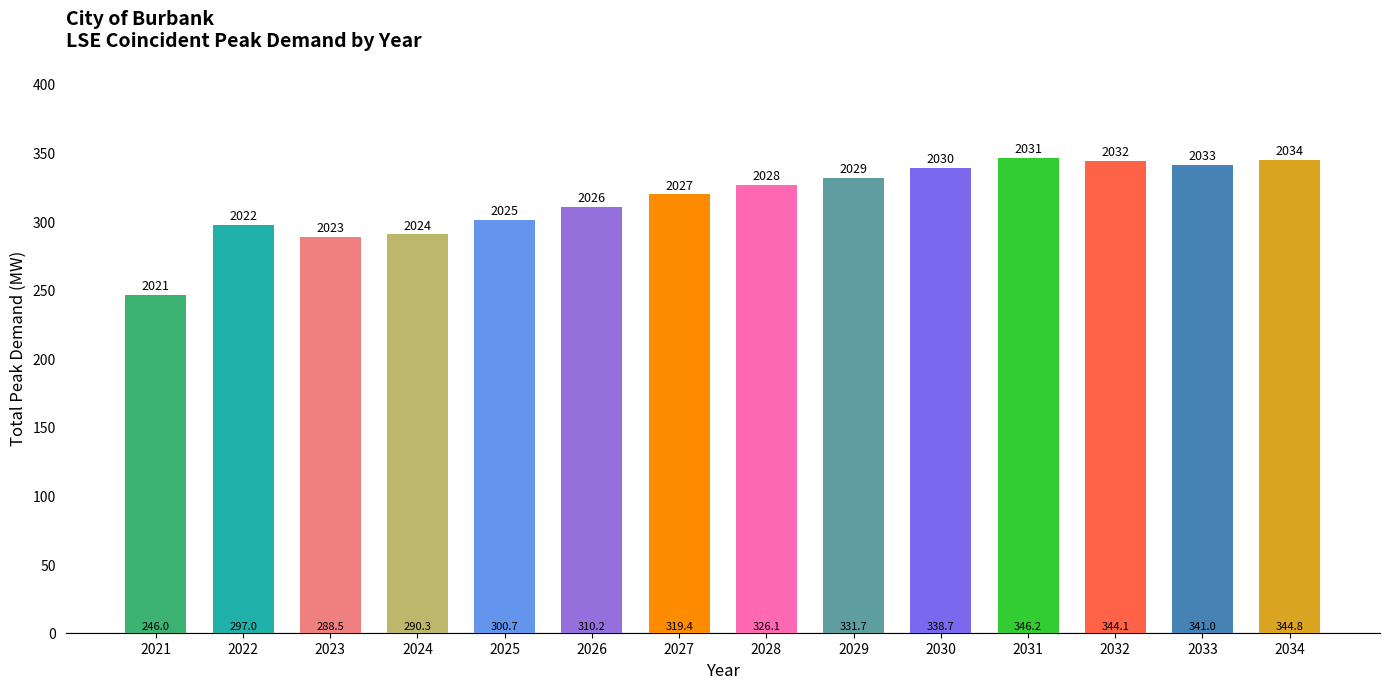

What is the value of the 10th bar from the left?

338.7